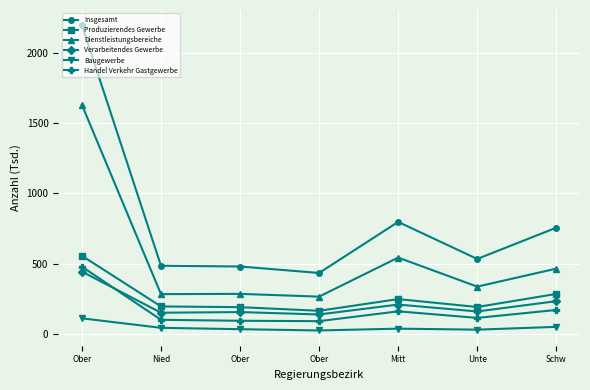

Count the number of data series in this chart.

6